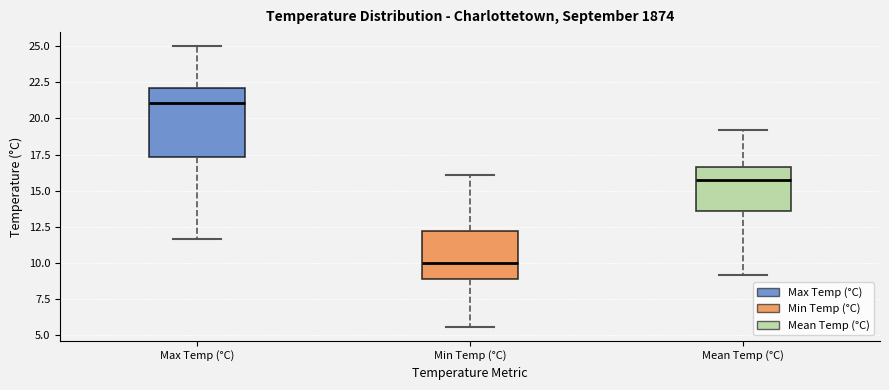

Reading left to right, transcribe this box plot: for each box, give where its median line is, the range the box spans, and where its two whiskers end, as read against the y-axis. The values are not printed on the chart, so give them approximately, as read against the axis.

Max Temp (°C): median 21.0, box 17.5 to 22.0, whiskers 11.5 to 25.0
Min Temp (°C): median 10.0, box 9.0 to 12.0, whiskers 5.5 to 16.0
Mean Temp (°C): median 16.0, box 13.5 to 16.5, whiskers 9.0 to 19.0